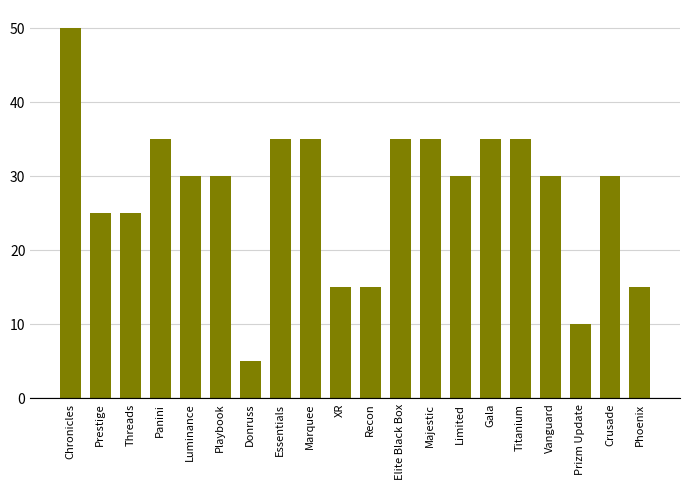

What is the value of the 2nd bar from the left?

25